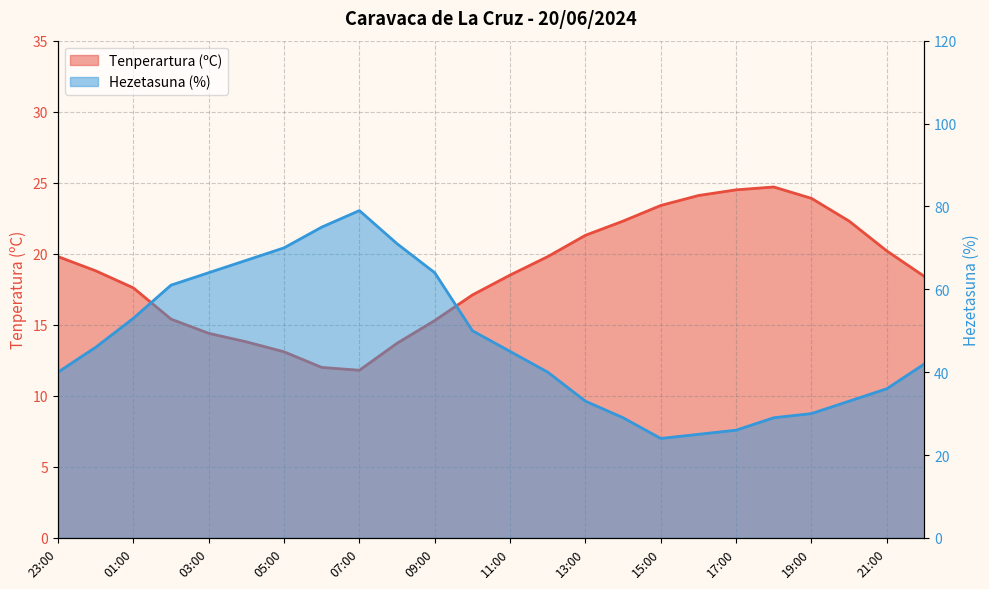

Read the Tenperartura (ºC) value at 09:00.

15.3